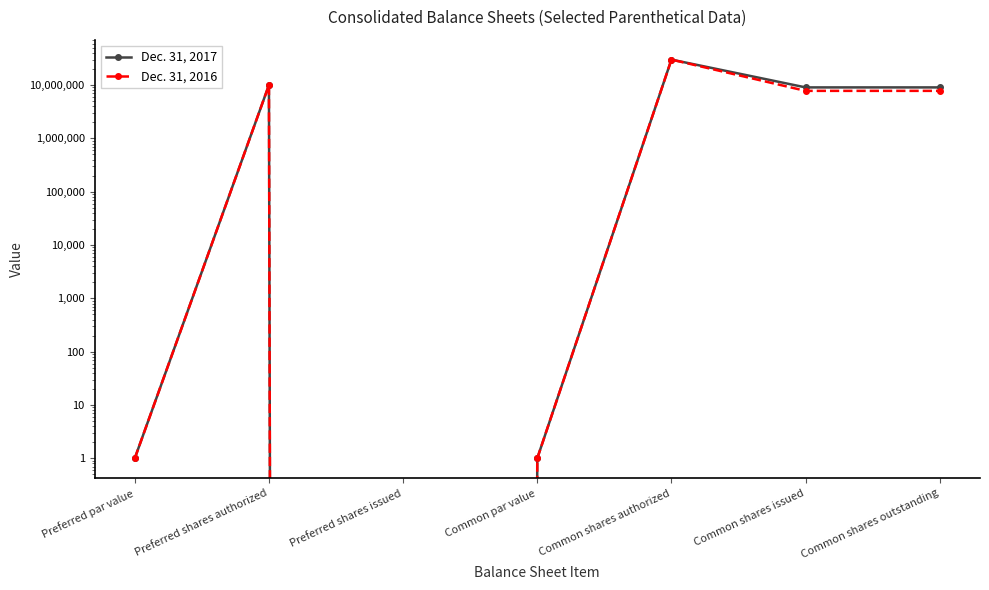

What is the difference between the Dec. 31, 2016 values at Common par value and Common shares outstanding?

7778308